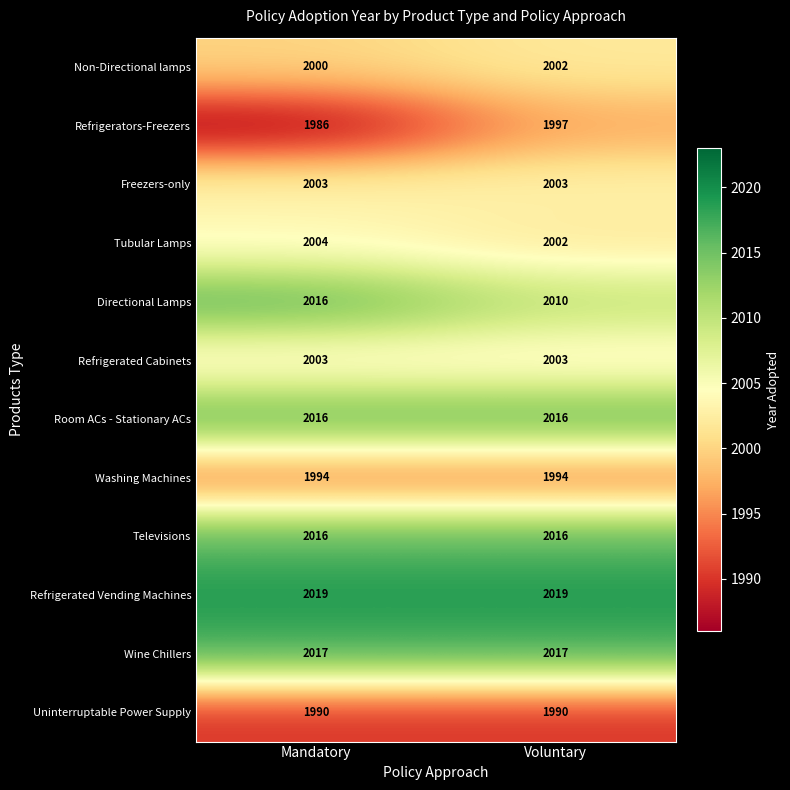

True or false: Non-Directional lamps has a value of 2000 at Mandatory.

True